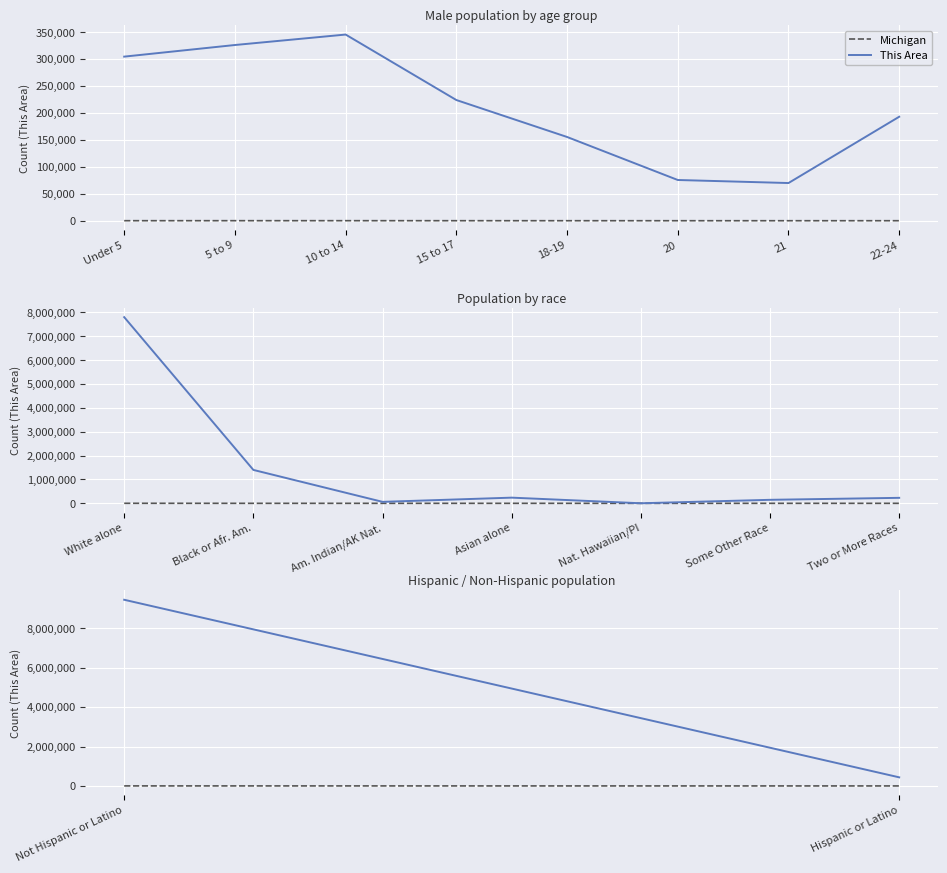

What is the difference between the Michigan values at Hispanic or Latino and Not Hispanic or Latino?

1567